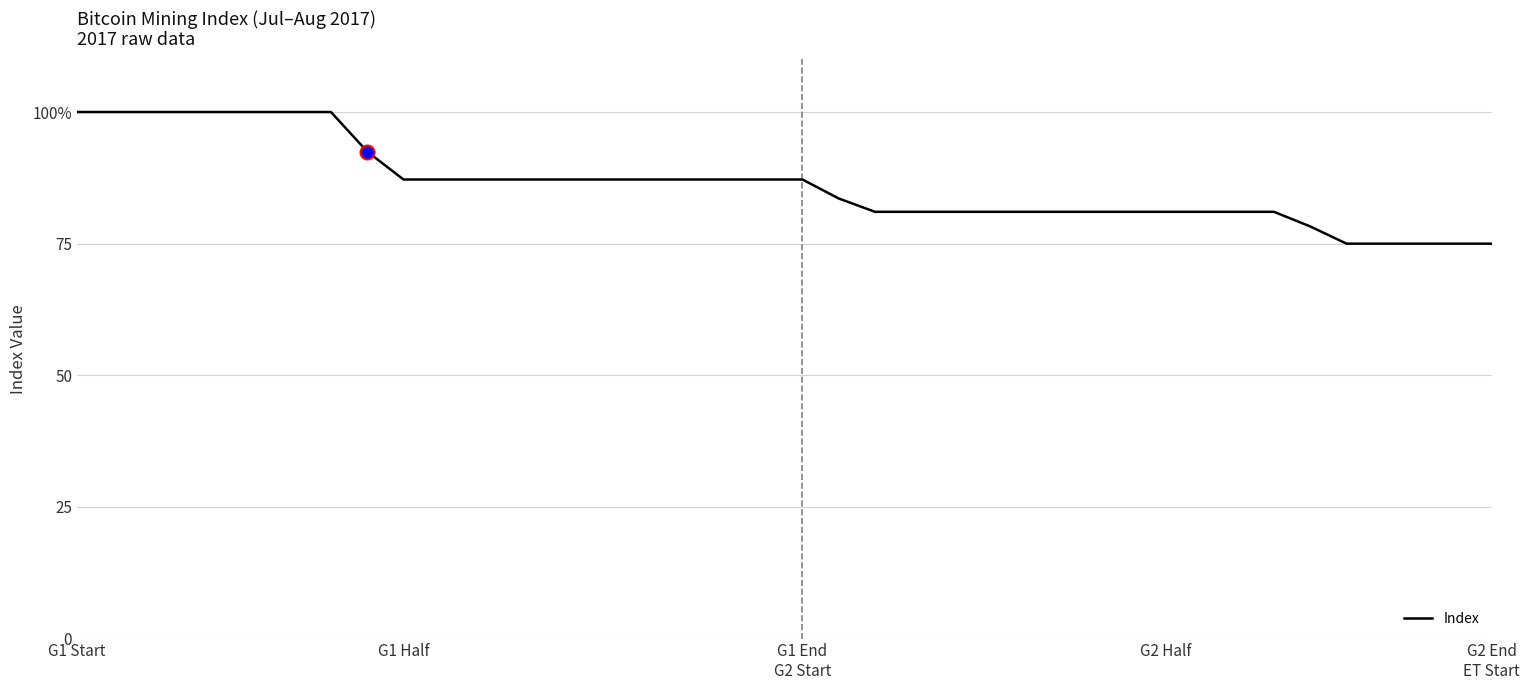

Is this an area chart (filled region under the line)?

No